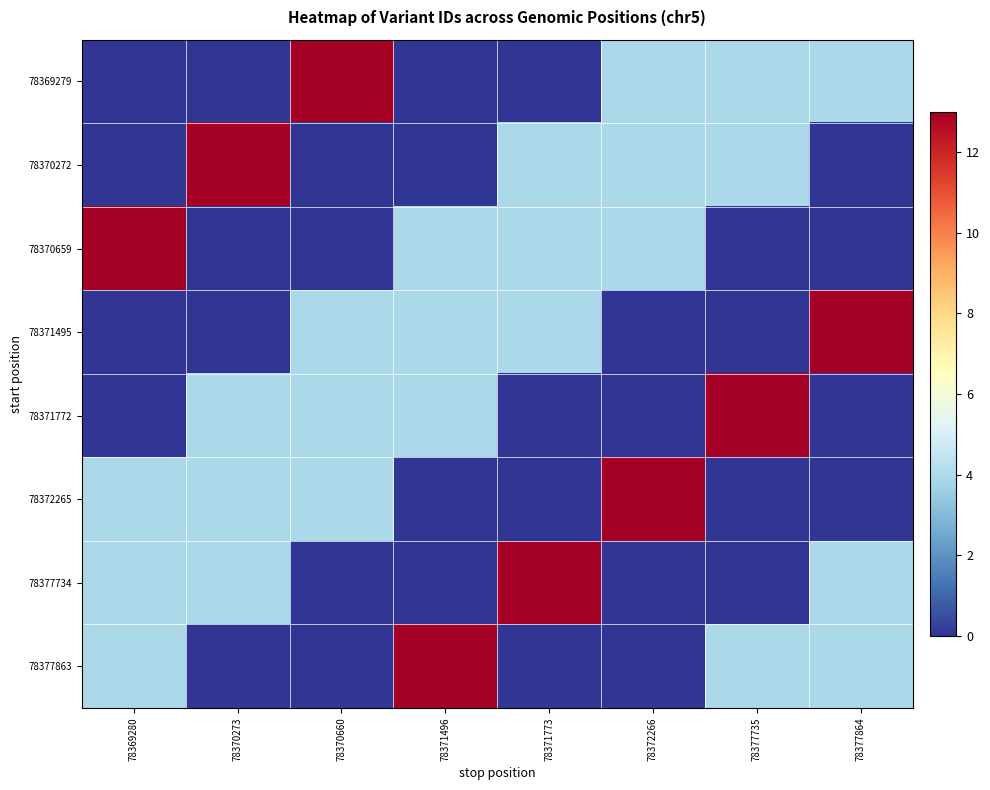

Between 78369280 and 78371773, which series saw the biggest shift?

78370659